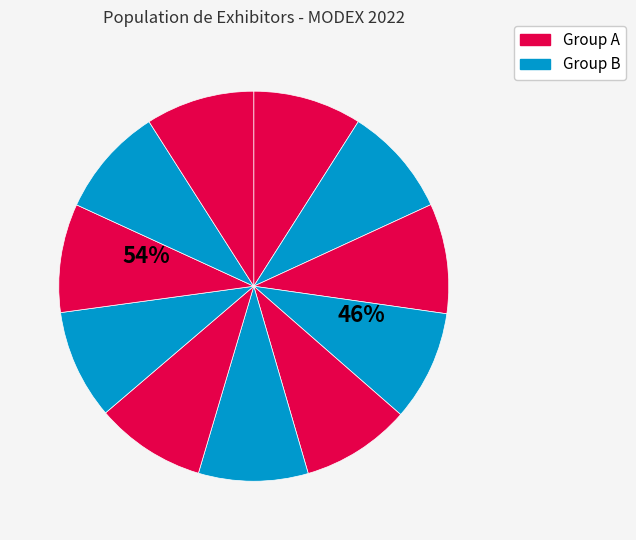

What percentage is the Stow US Inc. (2) slice, to the nearest percent?

9%